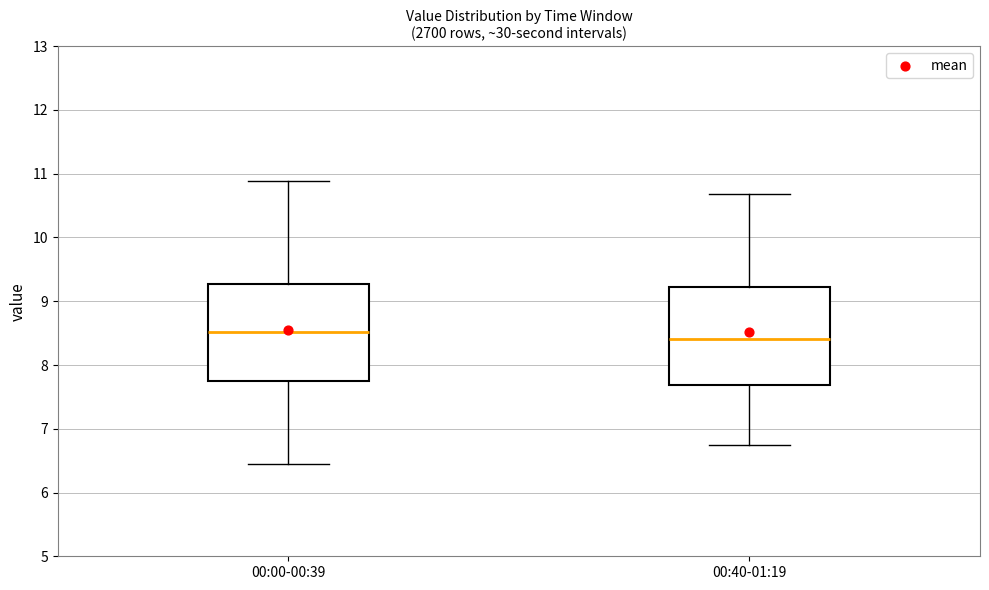

Which box has the highest median line?

00:00-00:39